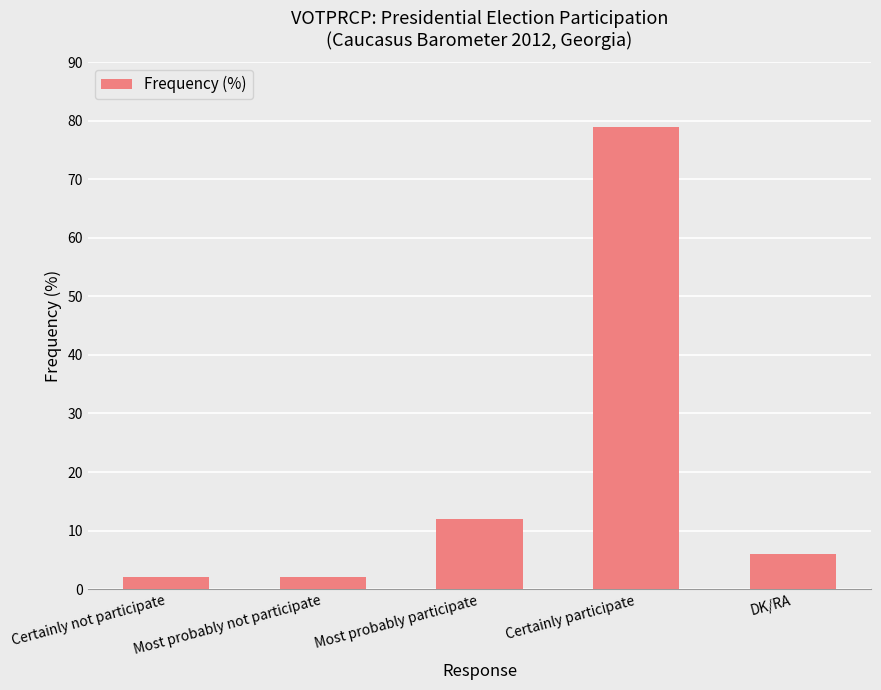

What is the value of the 3rd bar from the left?

12